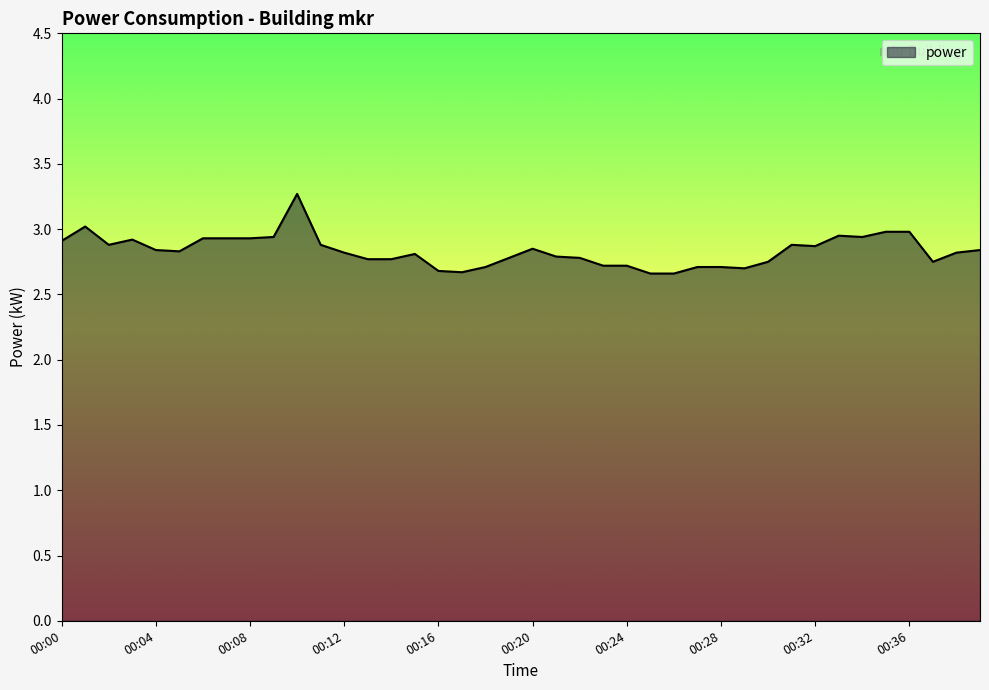

What is the difference between the maximum and second lowest values?

0.6